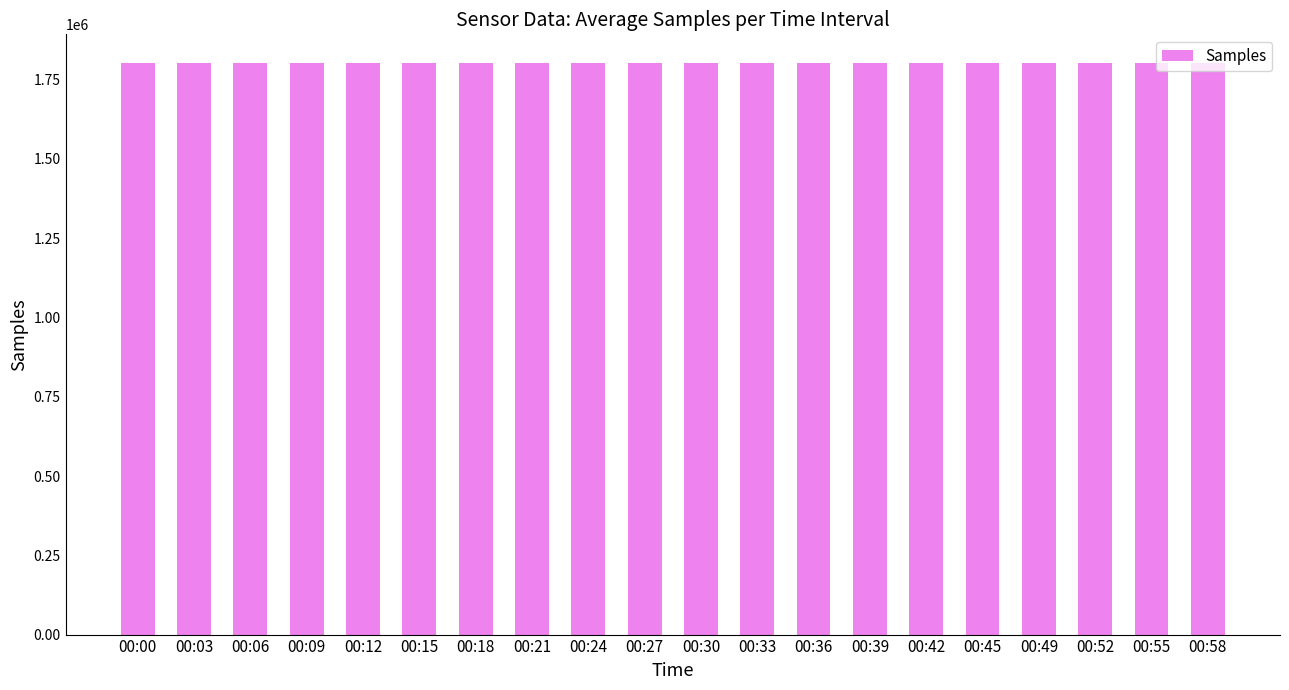

What is the minimum value shown in the chart?

1801150